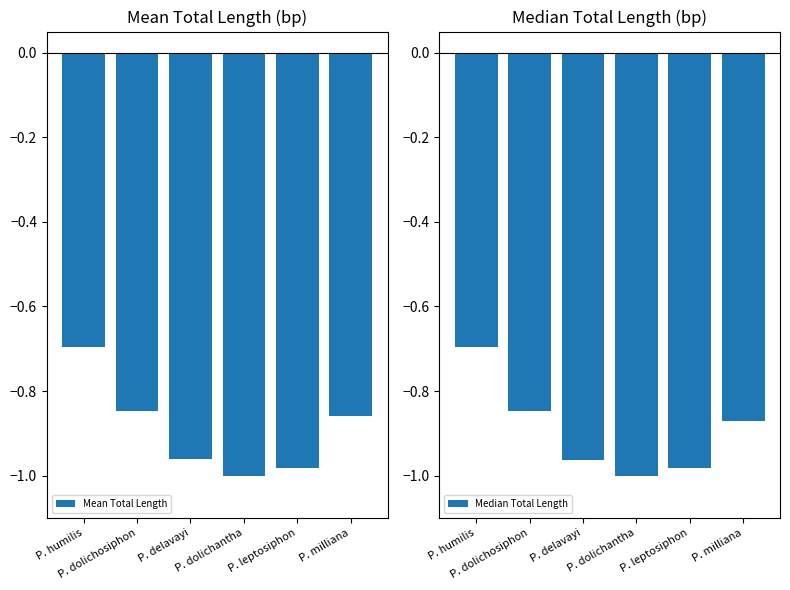

What is the sum of all Median Total Length values?

-5.4